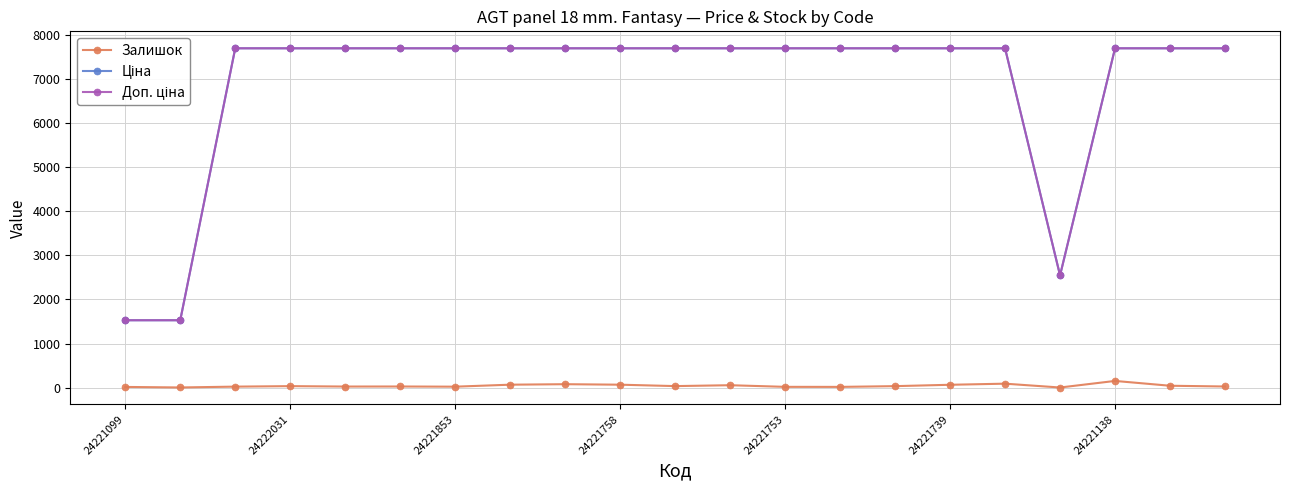

True or false: Залишок has more than 2 points higher than both neighbors.

True